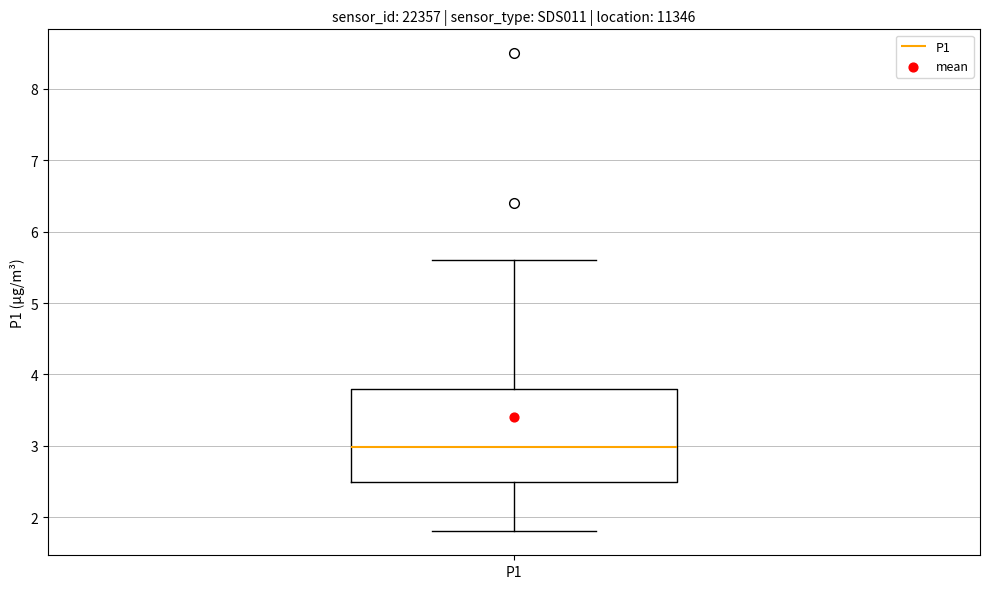

Transcribe this box plot: give where the median line is, the range the box spans, and where the two whiskers end, as read against the y-axis. The values are not printed on the chart, so give them approximately, as read against the axis.

median 3.0, box 2.5 to 3.8, whiskers 1.8 to 5.6